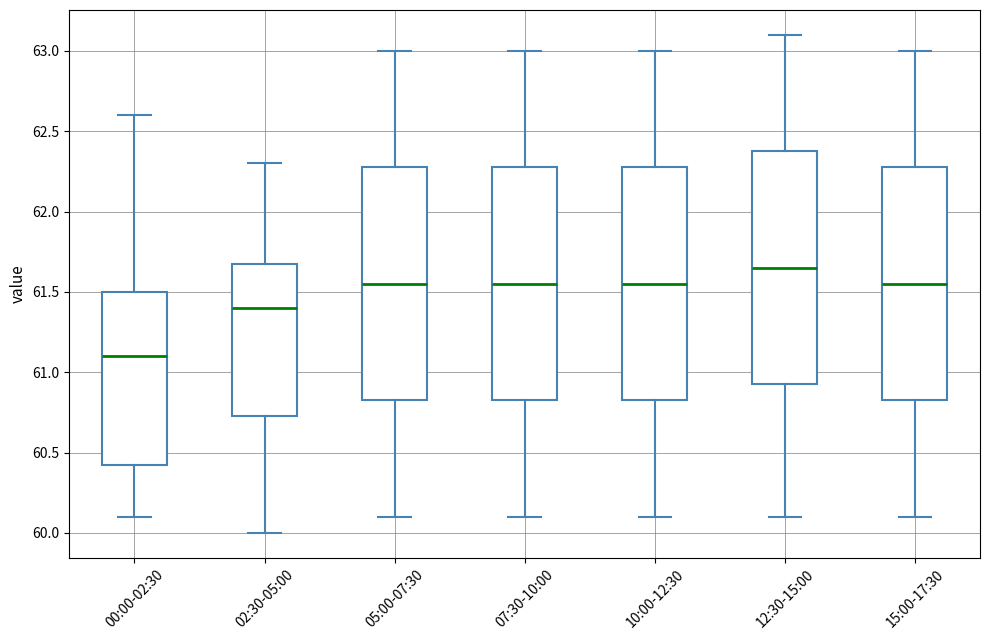

Reading left to right, transcribe this box plot: for each box, give where its median line is, the range the box spans, and where its two whiskers end, as read against the y-axis. The values are not printed on the chart, so give them approximately, as read against the axis.

00:00-02:30: median 61.10, box 60.45 to 61.50, whiskers 60.10 to 62.60
02:30-05:00: median 61.40, box 60.75 to 61.70, whiskers 60.00 to 62.30
05:00-07:30: median 61.55, box 60.85 to 62.30, whiskers 60.10 to 63.00
07:30-10:00: median 61.55, box 60.85 to 62.30, whiskers 60.10 to 63.00
10:00-12:30: median 61.55, box 60.85 to 62.30, whiskers 60.10 to 63.00
12:30-15:00: median 61.65, box 60.95 to 62.40, whiskers 60.10 to 63.10
15:00-17:30: median 61.55, box 60.85 to 62.30, whiskers 60.10 to 63.00